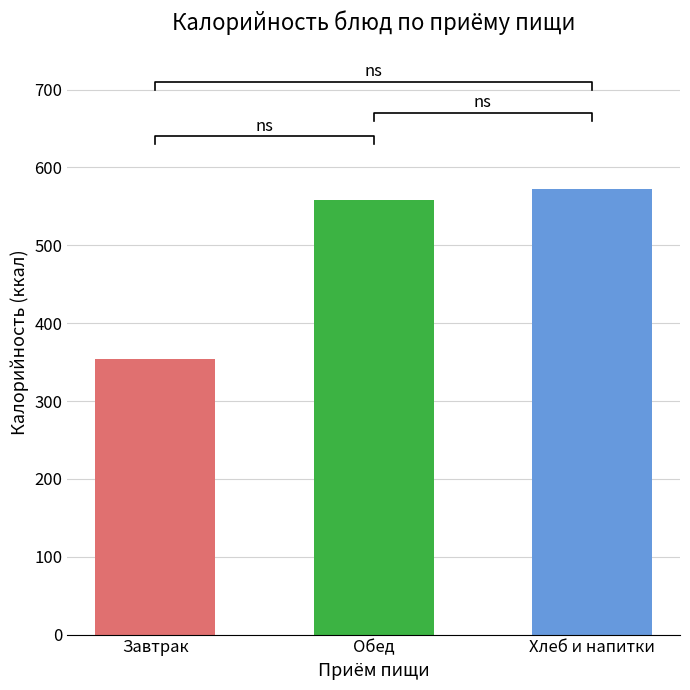

What is the value of the 2nd bar from the left?

558.3